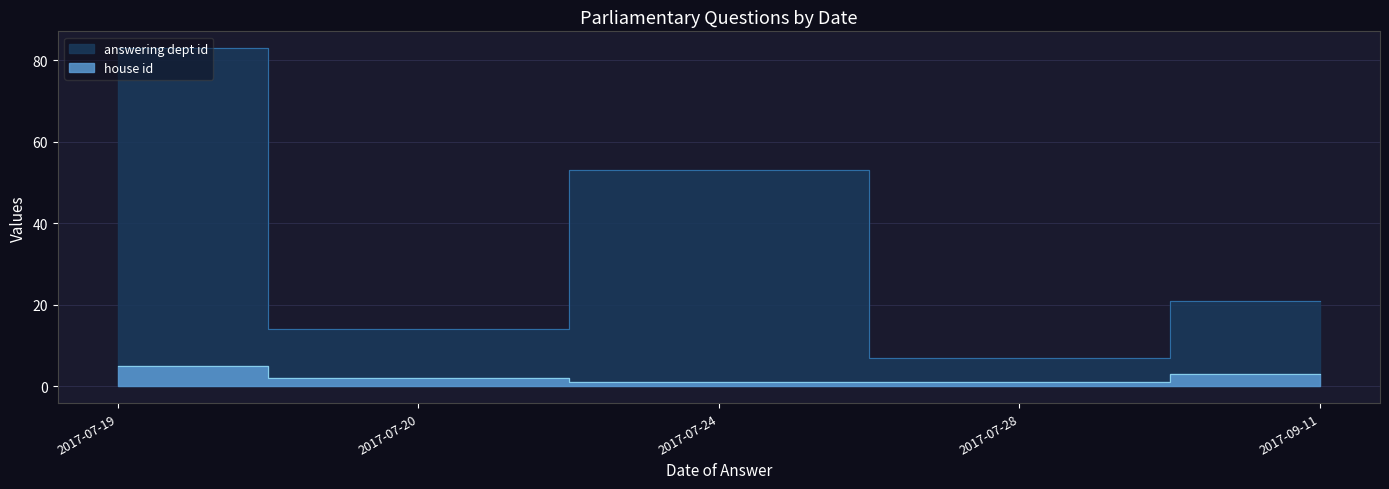

The value of answering dept id at 2017-09-11 is 2. True or false?

False